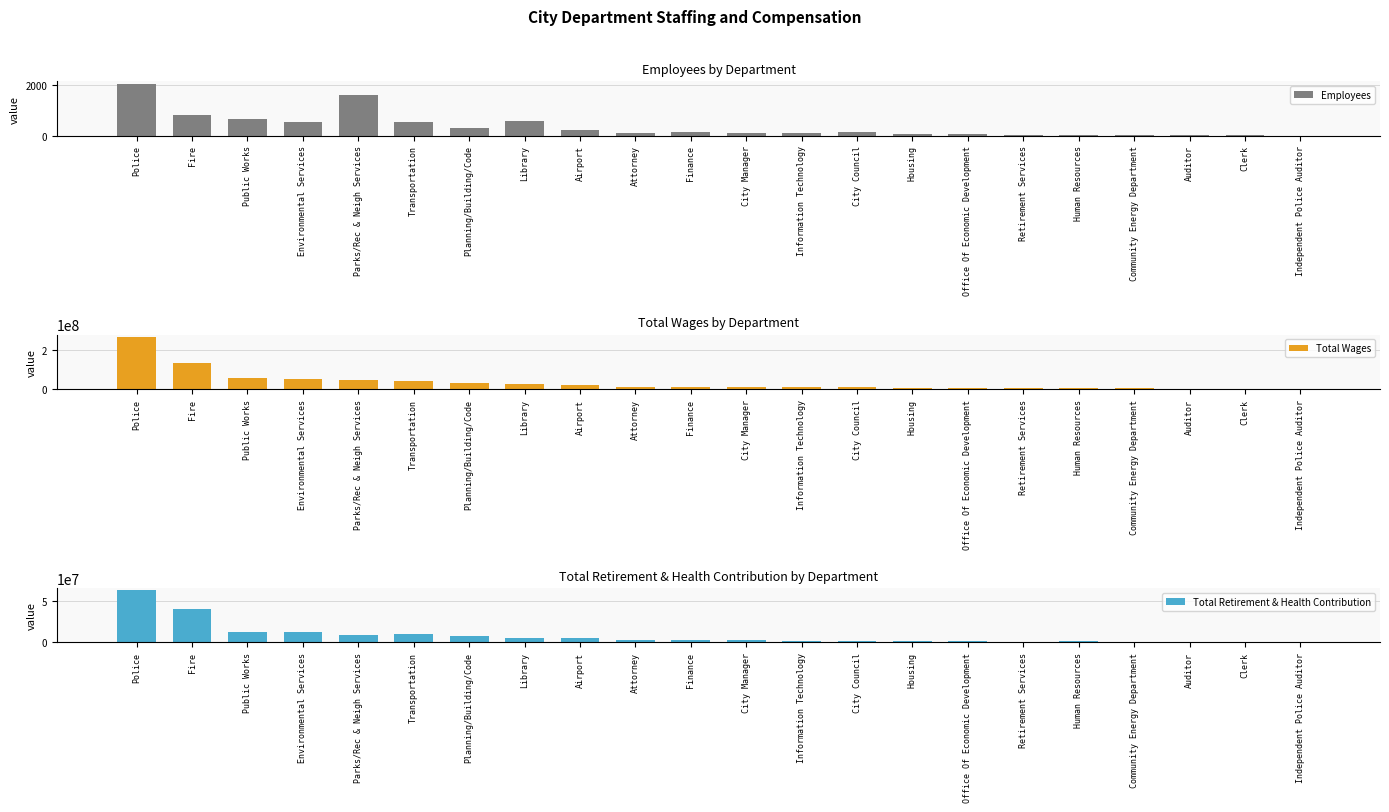

At which category is the sum across all series the highest?

Police